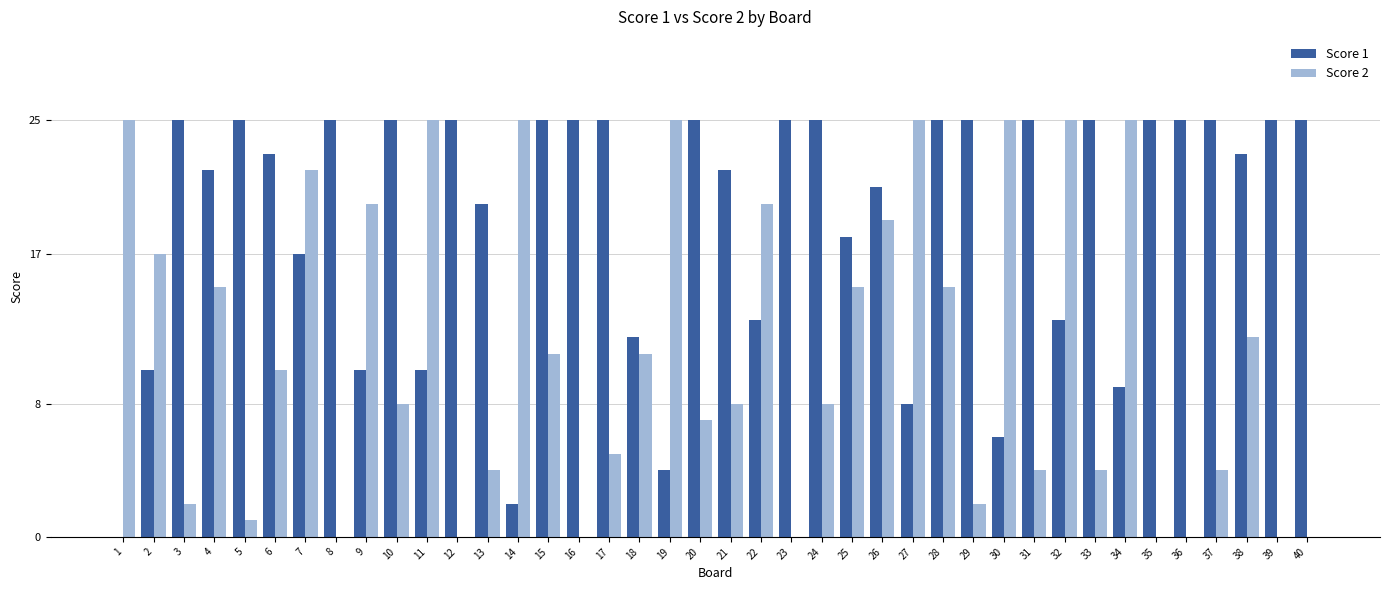

Are the bars grouped side by side (vs. stacked)?

Yes